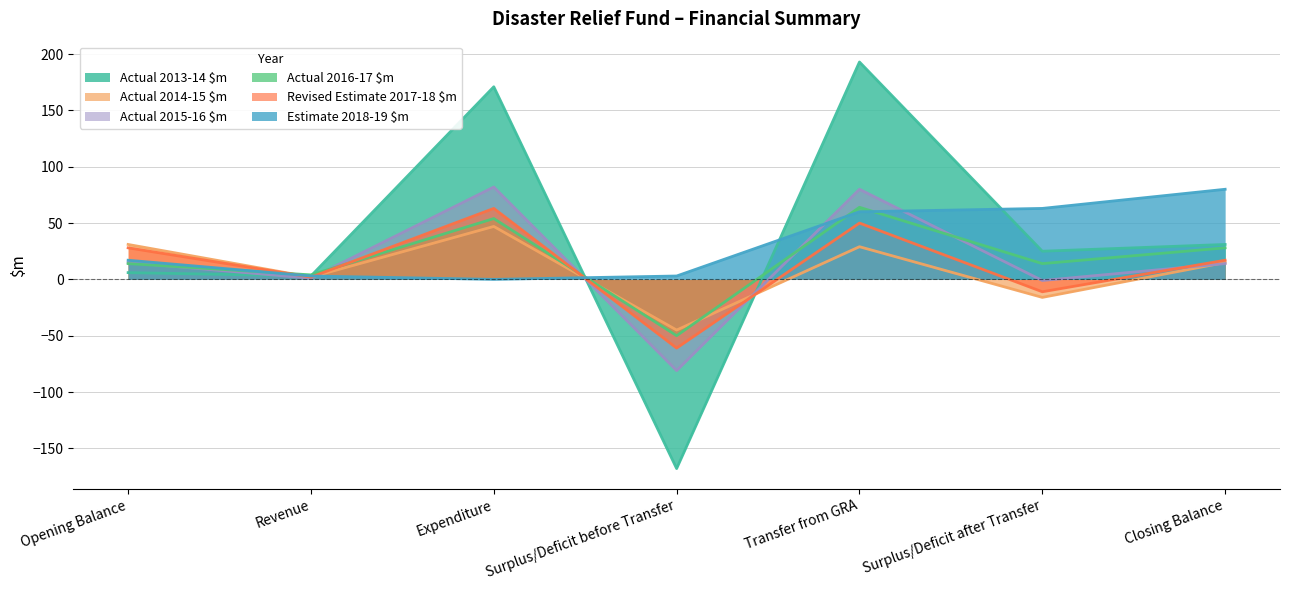

How many values in the Actual 2016-17 $m series exceed 14?

3